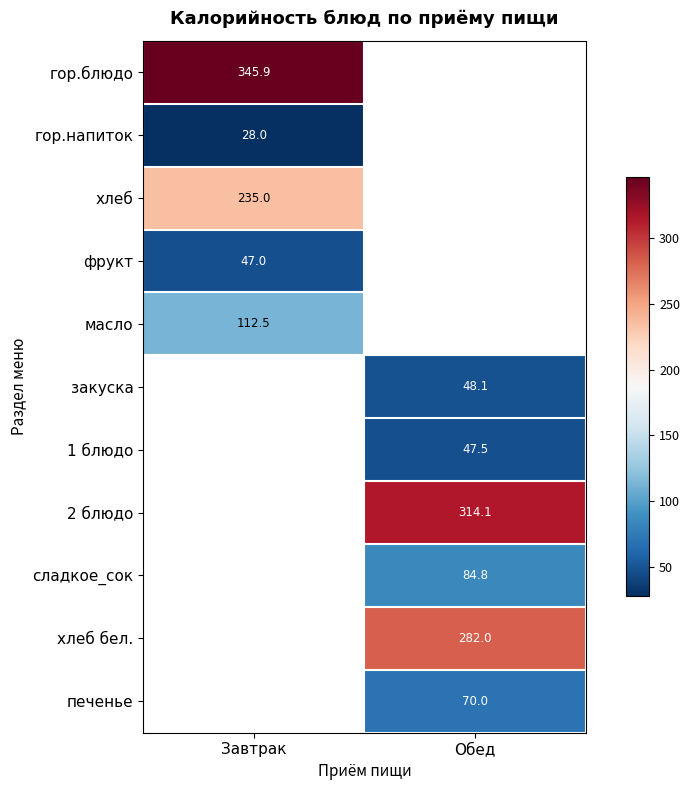

The печенье series shows 25.3 at Обед. True or false?

False